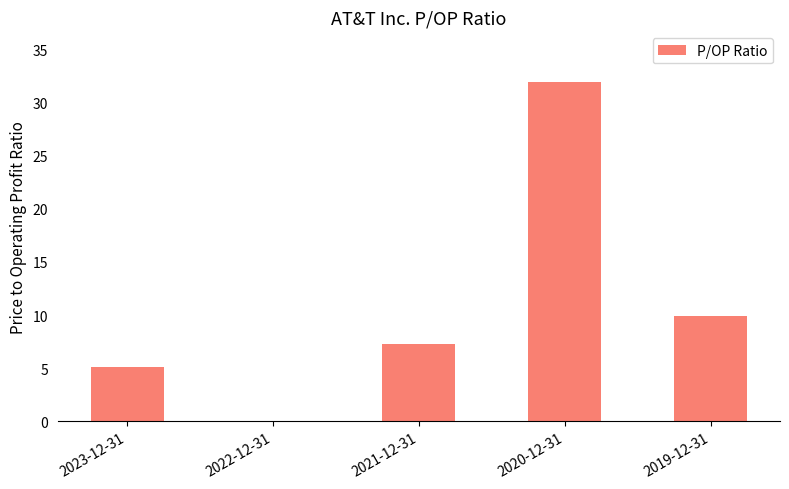

At which label does the data first exceed 7?

2021-12-31